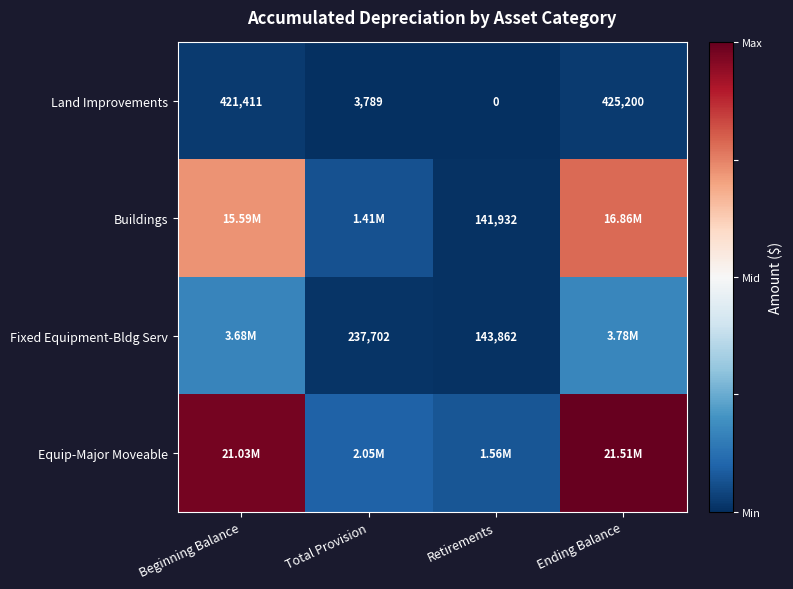

List the labels in order of Land Improvements value, largest first.

Ending Balance, Beginning Balance, Total Provision, Retirements